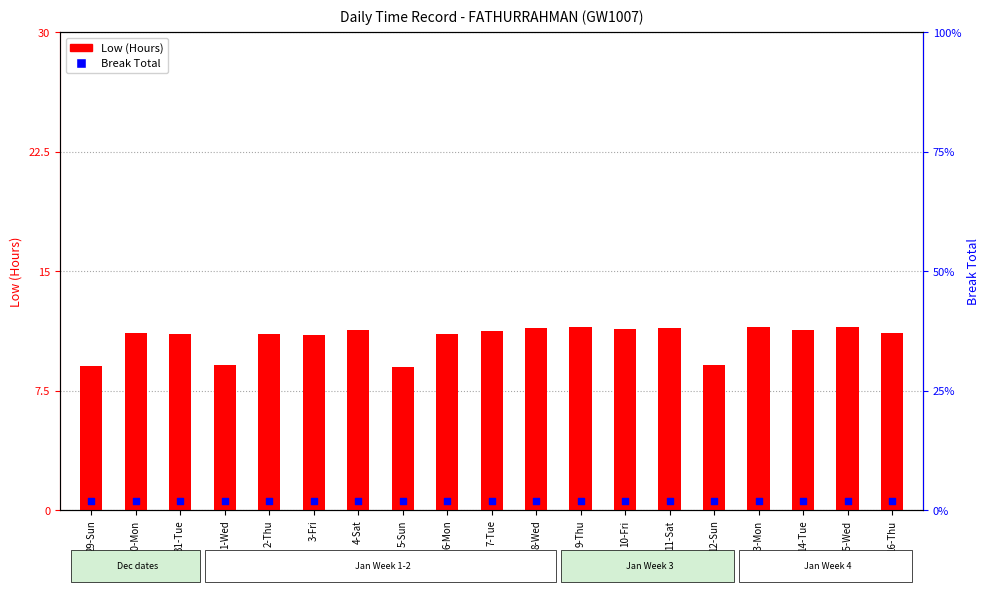

Which series contains the highest Y value?

Low (Hours)